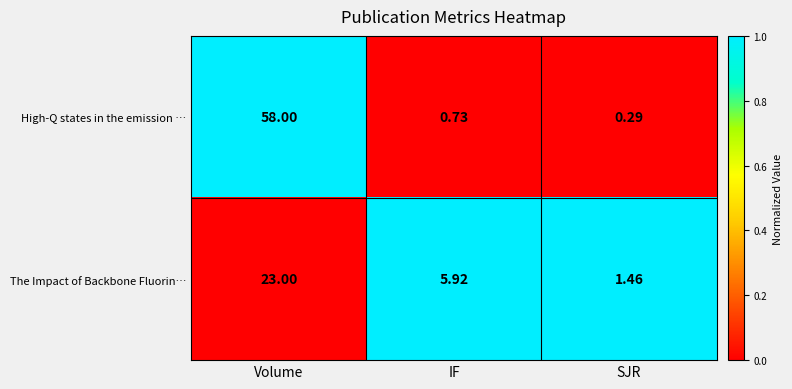

Which series has the widest spread of values?

High-Q states in the emission …